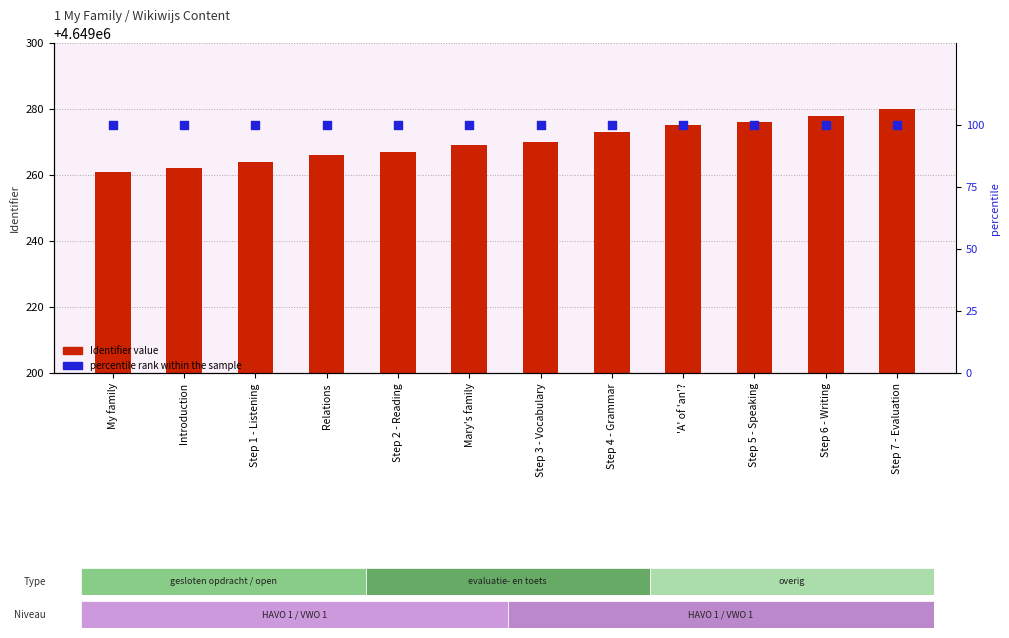

Which series contains the highest Y value?

Identifier value